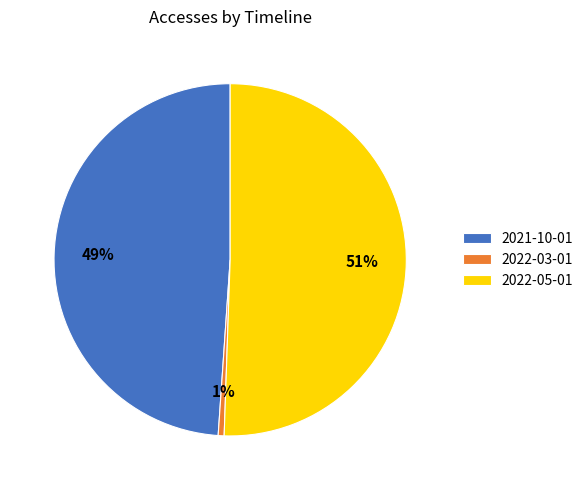

Which category has the biggest portion of the pie?

2022-05-01